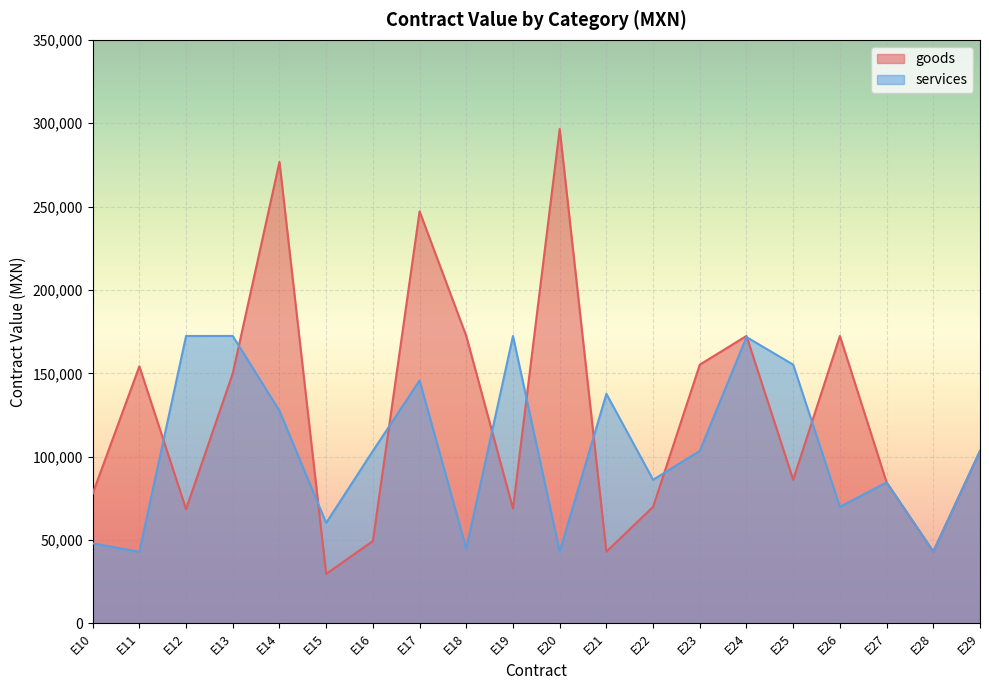

What are all the series names shown in the legend?

goods, services